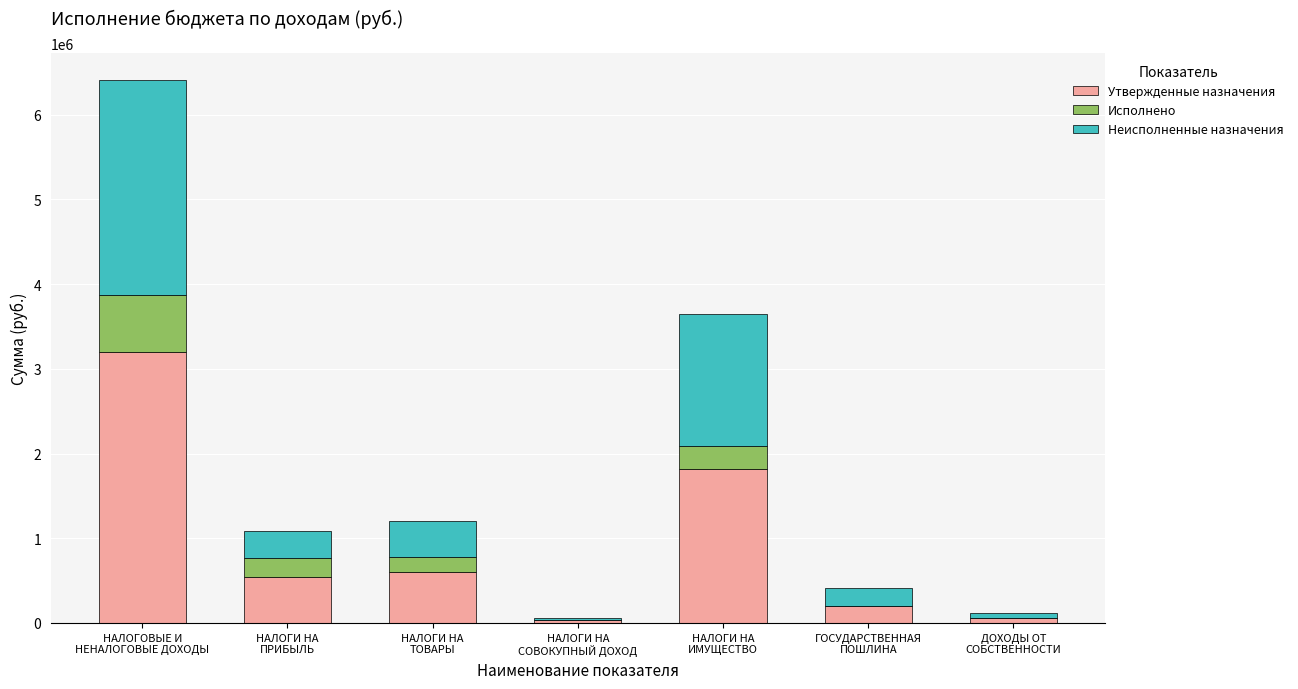

At which category is the sum across all series the highest?

НАЛОГОВЫЕ И
НЕНАЛОГОВЫЕ ДОХОДЫ